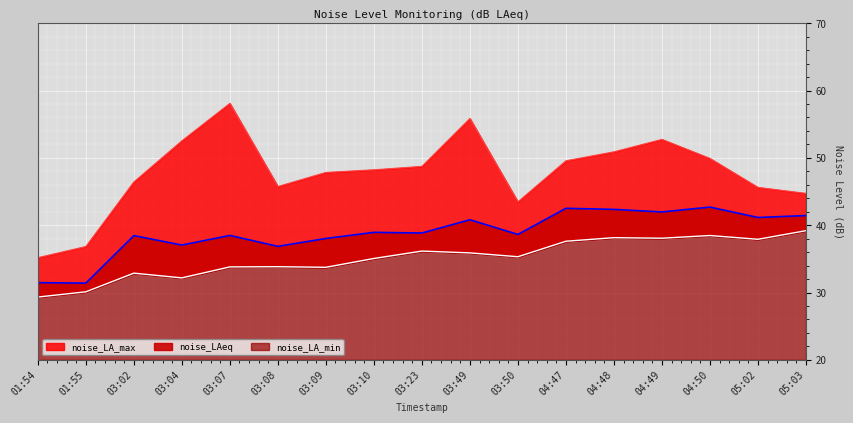

What is the difference between the second highest and minimum values in the noise_LA_max series?

20.7